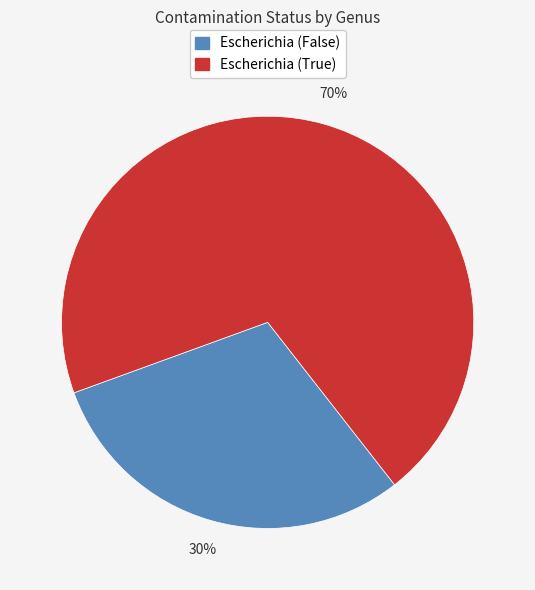

To the nearest percent, what is the average slice percentage?

50%